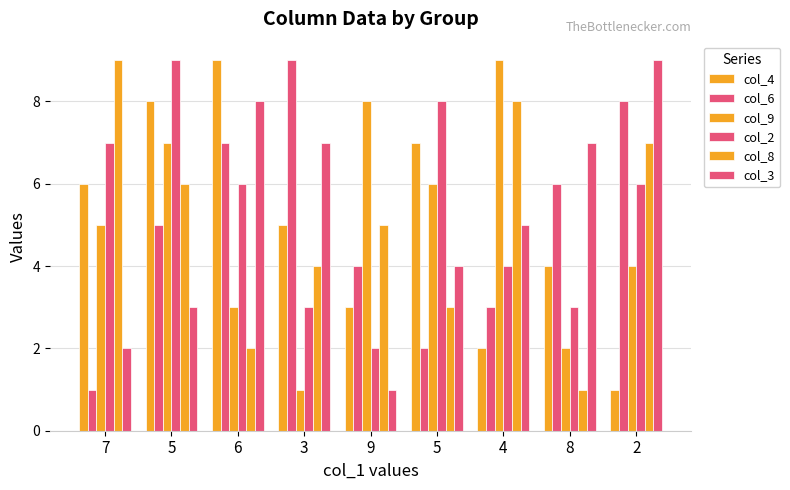

What is the difference between the second highest and second lowest values in the col_4 series?

6